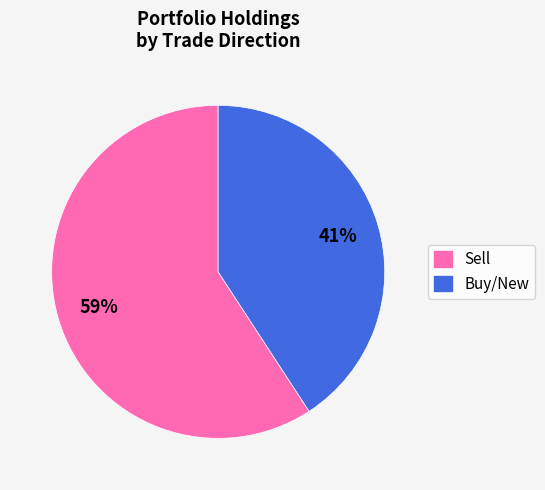

To the nearest percent, what is the difference between the largest and smallest slice percentages?

18%